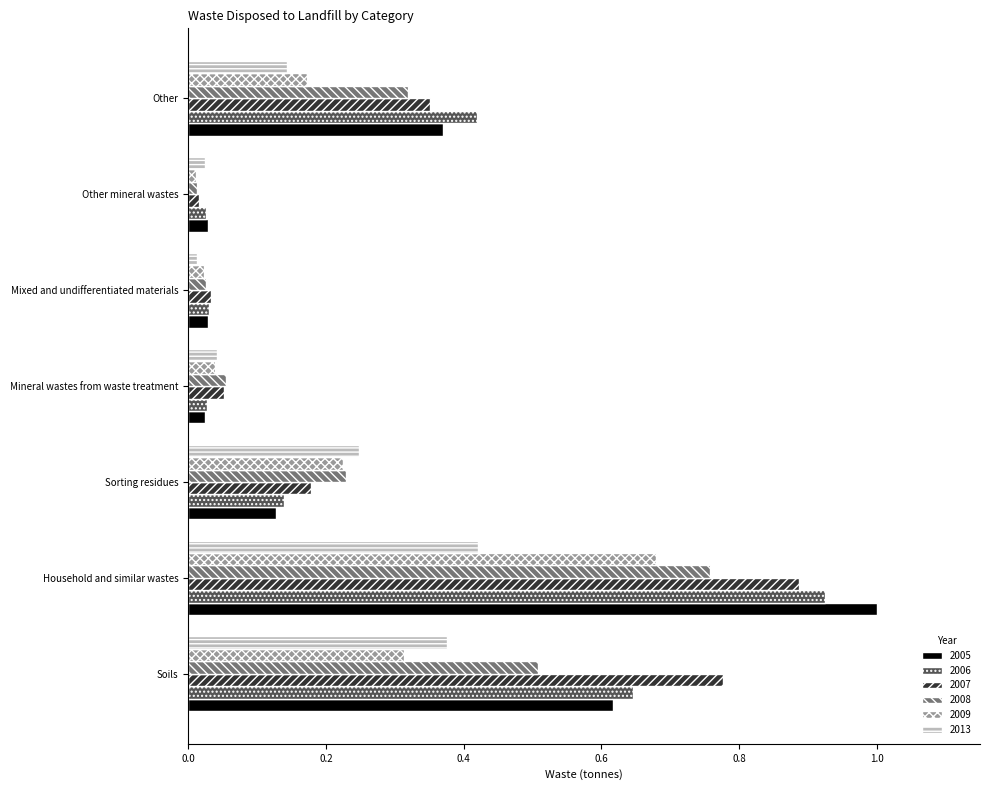

What are all the series names shown in the legend?

2005, 2006, 2007, 2008, 2009, 2013